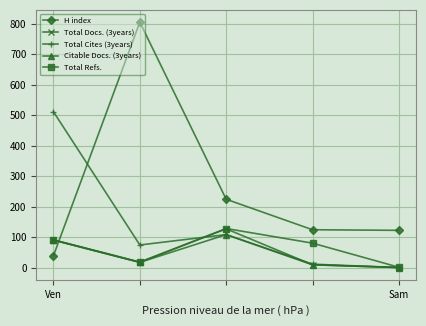

How many times do Total Refs. and H index cross each other?

1